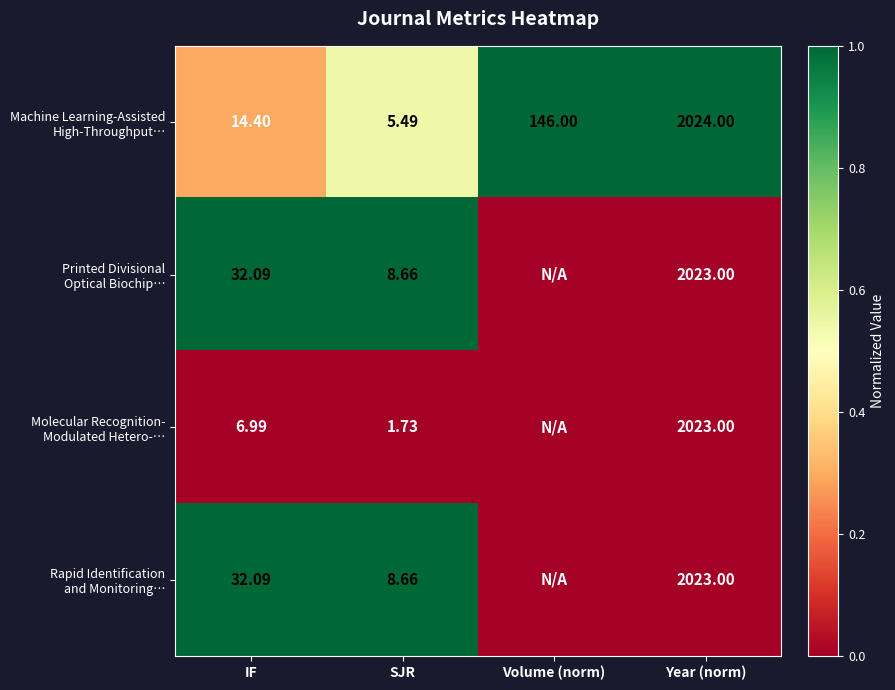

The value of Rapid Identification and Monitoring… at Volume (norm) is 0.6. True or false?

False